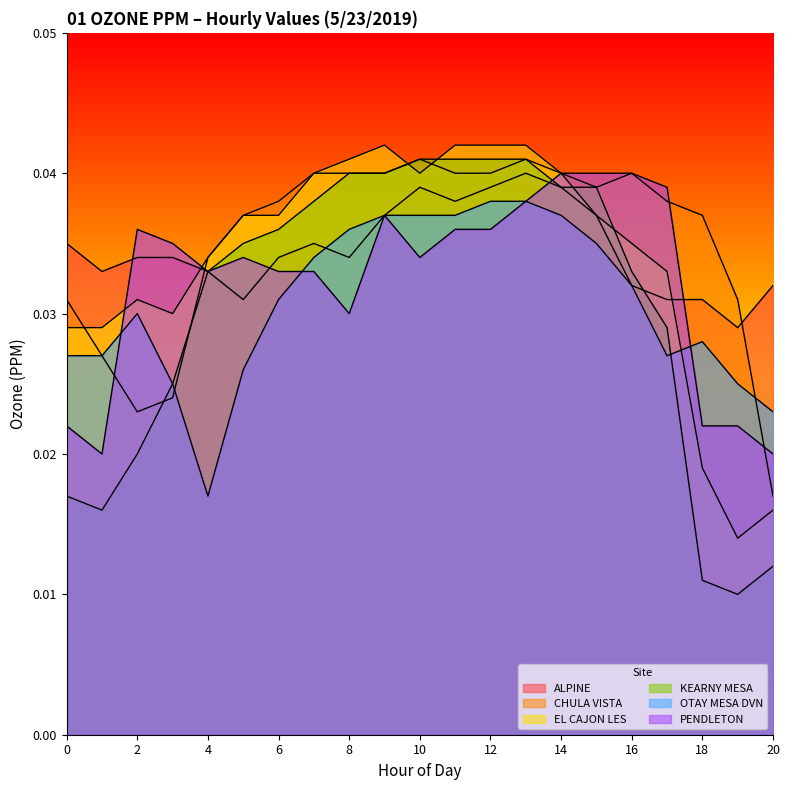

True or false: PENDLETON and KEARNY MESA cross at least once.

True